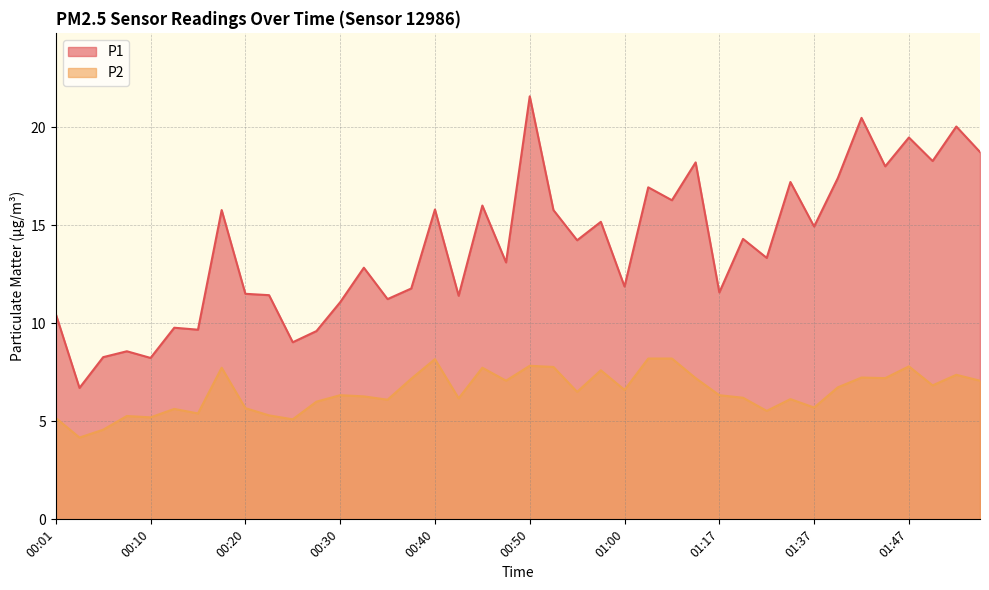

True or false: P1 and P2 intersect in this chart.

False